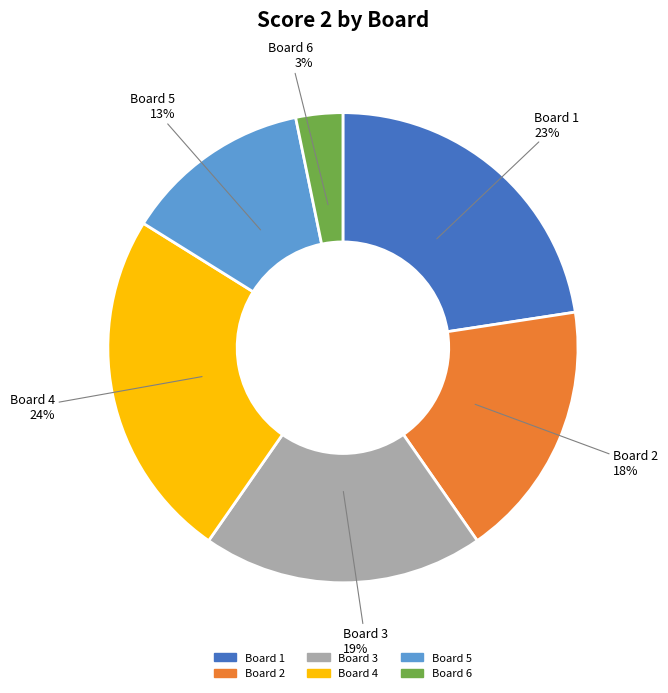

What is the ratio of the value at Board 2 to the value at Board 5?

1.4